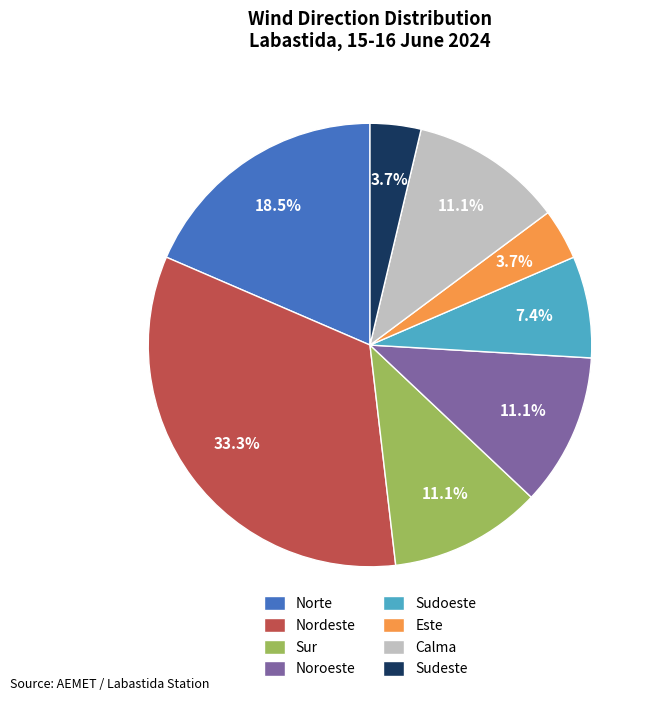

To the nearest percent, what is the difference between the largest and smallest slice percentages?

30%